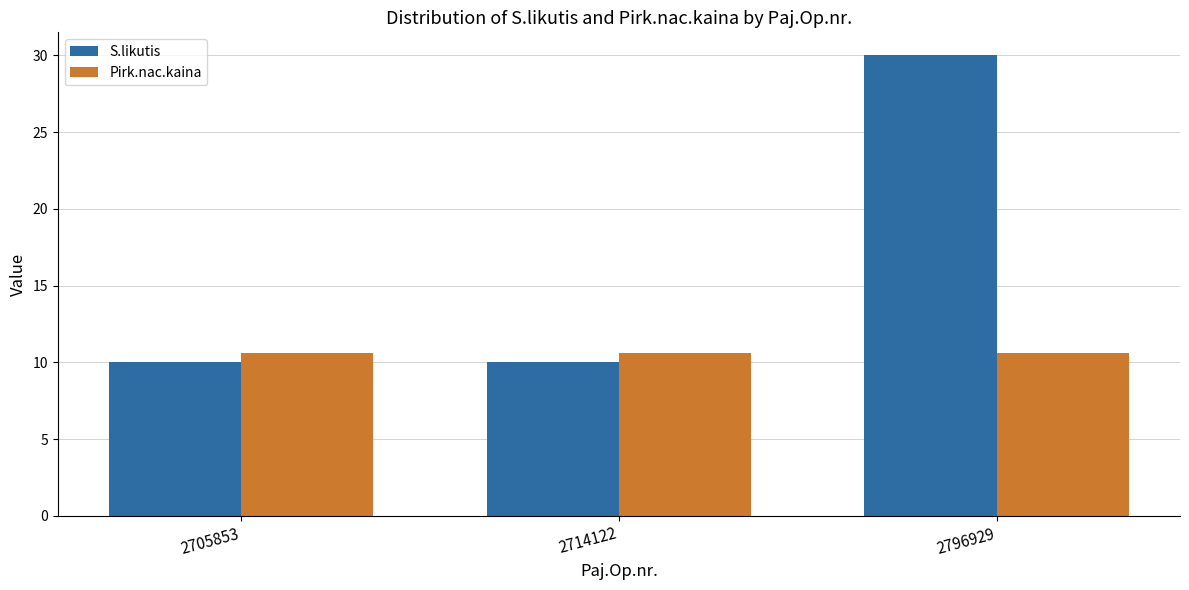

What is the total value across all series at 2714122?

20.6